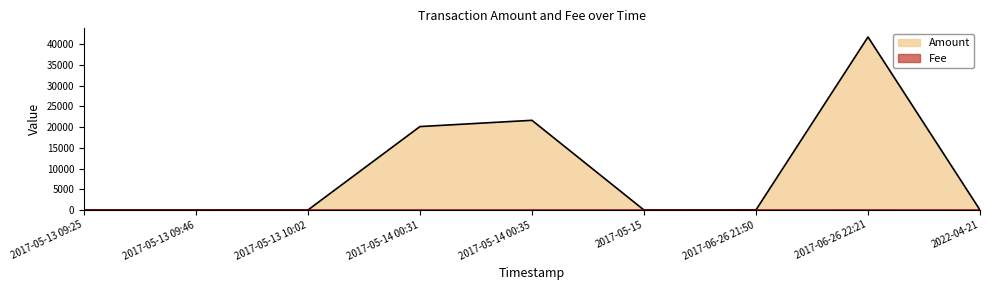

What is the difference between the highest and lowest values at 2017-05-14 00:31?

20108.0